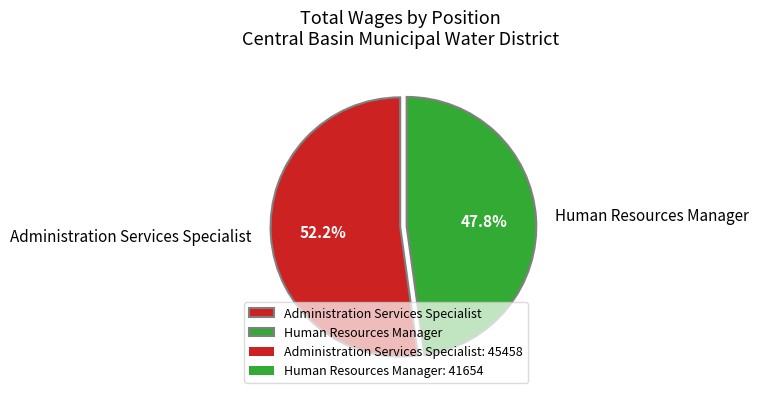

How much of the chart is everything except Human Resources Manager?

52.2%